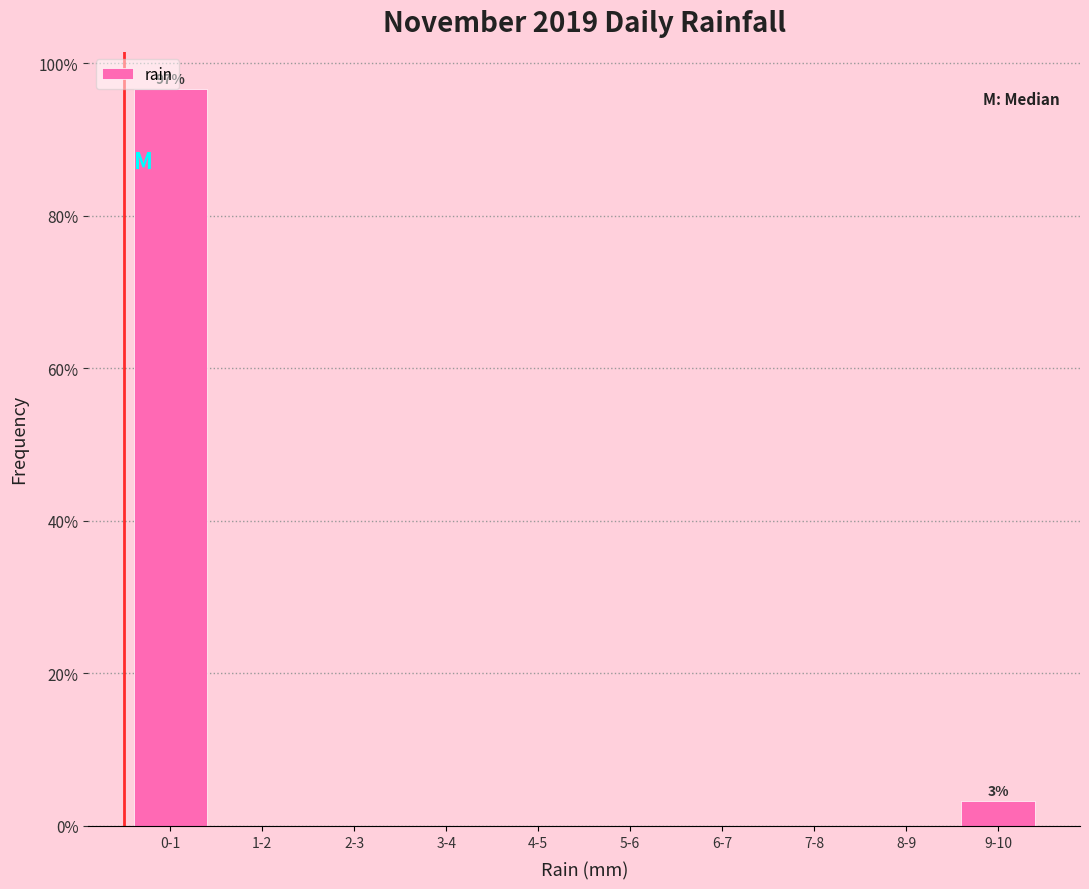

Reading left to right, extract all data points from this chart.

0-1=96.7	1-2=0.0	2-3=0.0	3-4=0.0	4-5=0.0	5-6=0.0	6-7=0.0	7-8=0.0	8-9=0.0	9-10=3.3